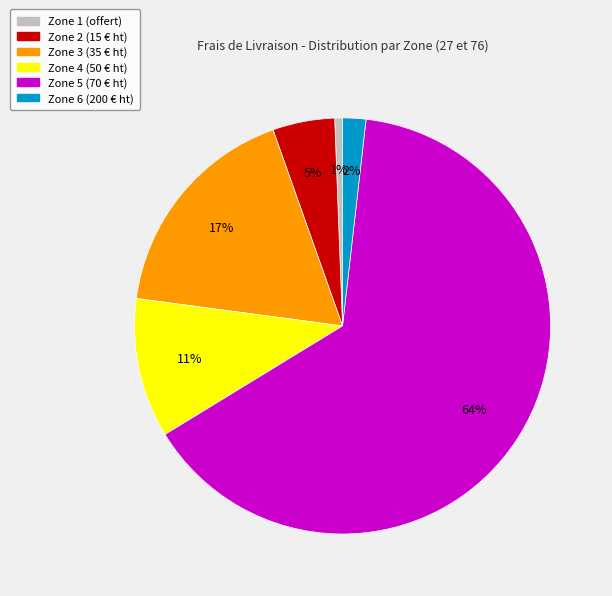

To the nearest percent, what percentage of the pie is Zone 4 (50 € ht)?

11%